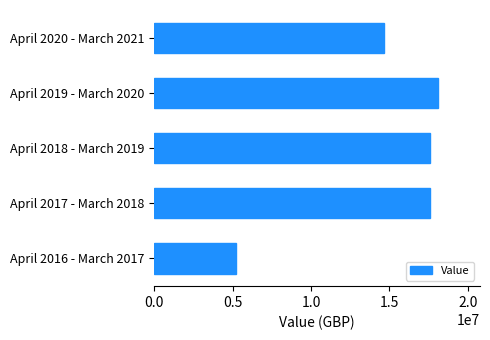

Where is the data nearest to the value 11648801?

April 2020 - March 2021